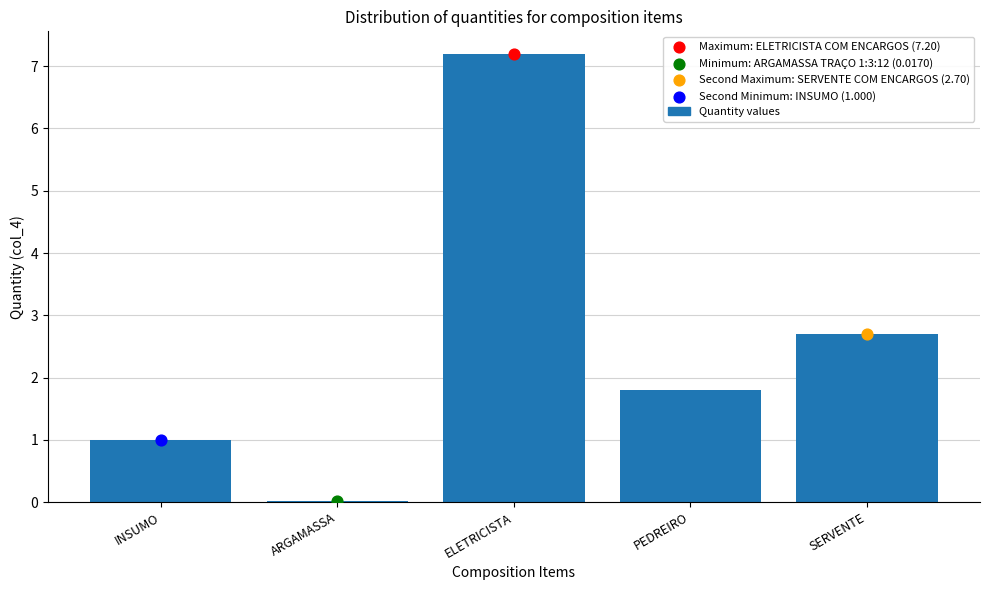

Which has a higher value, ARGAMASSA or ELETRICISTA?

ELETRICISTA